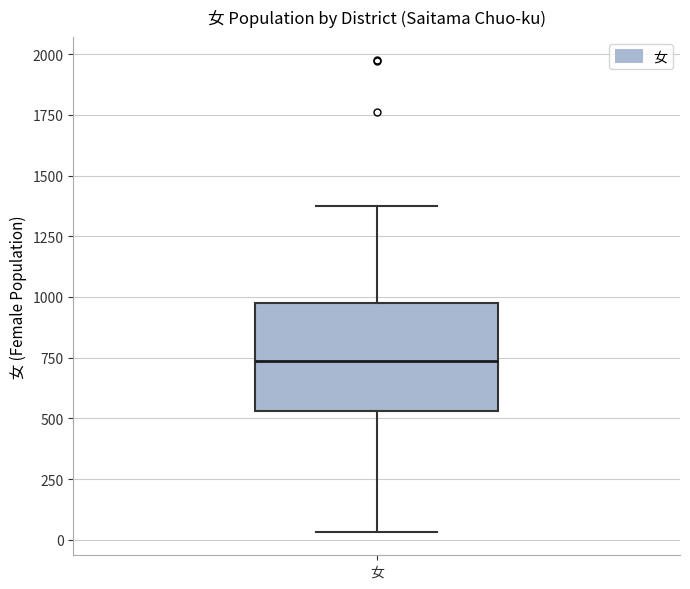

Where is the upper edge of the box for 女 on the y-axis? The values are not printed on the chart, so give them approximately, as read against the axis.

950